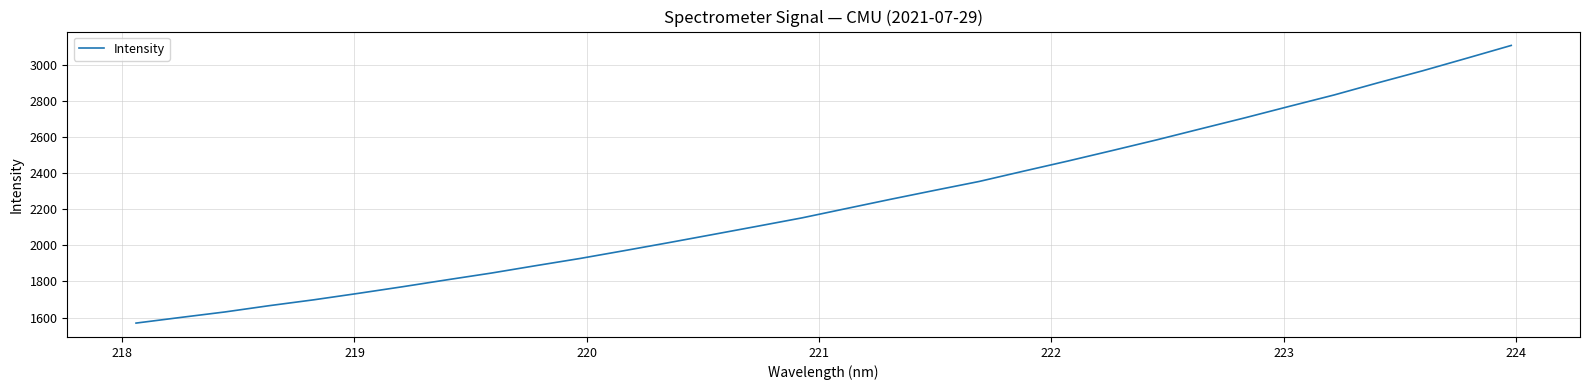

What is the difference between the maximum and minimum values?

1537.3